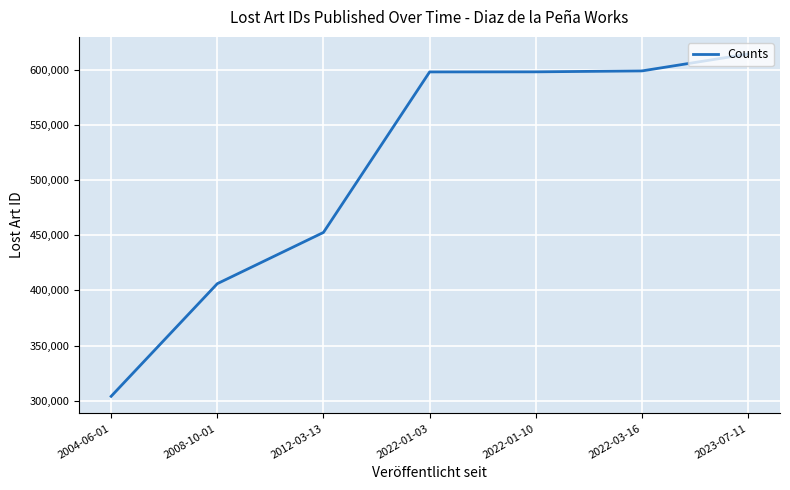

Does the chart display data point markers on the line(s)?

No